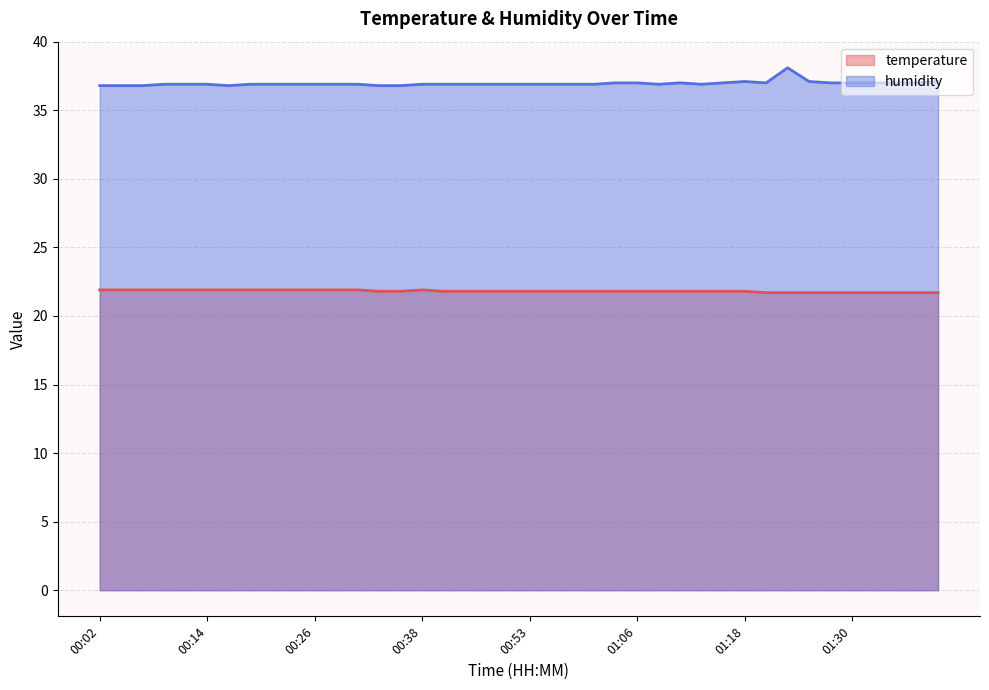

What is the highest value of the temperature series?

21.9